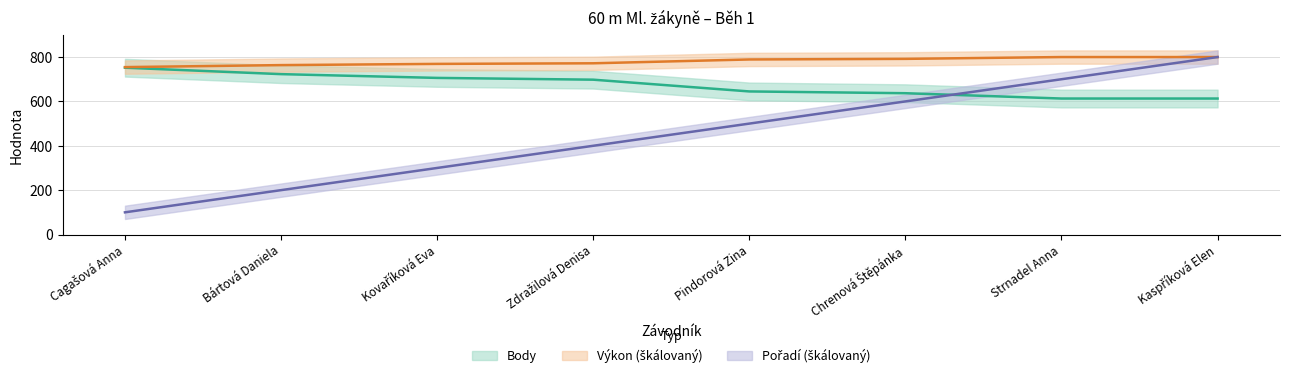

How many lines are shown in the chart?

3